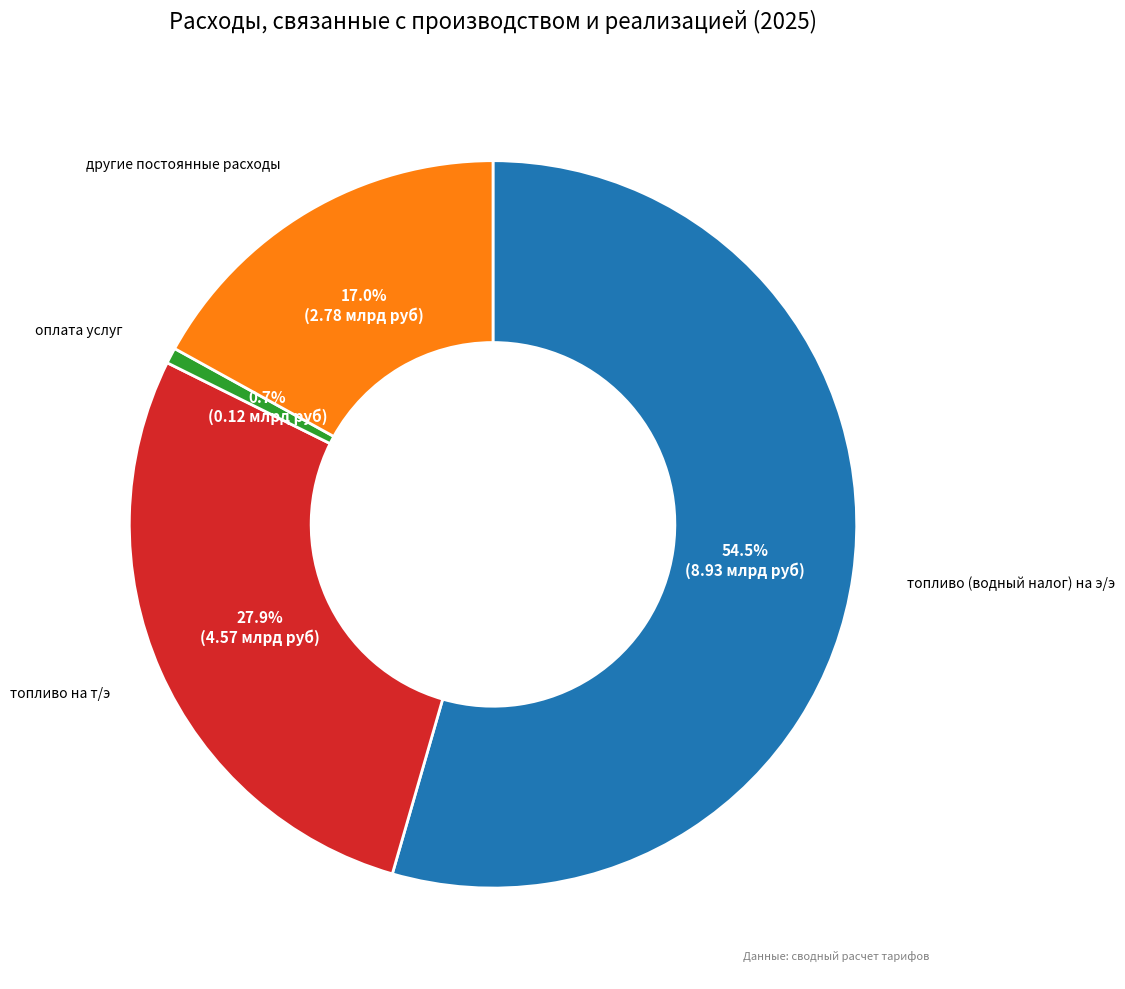

Count the number of slices in the pie.

4